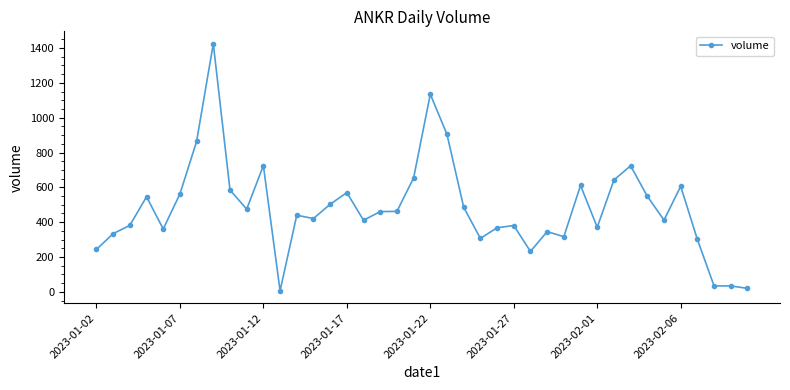

What is the greatest value displayed?

1425